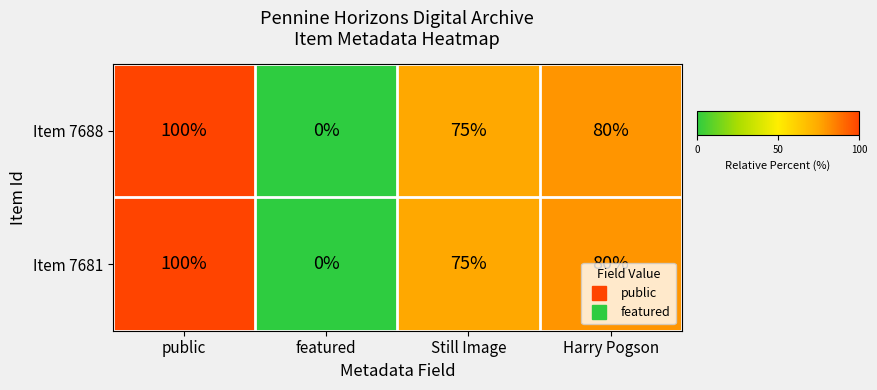

List the labels in order of Item 7681 value, smallest first.

featured, Still Image, Harry Pogson, public